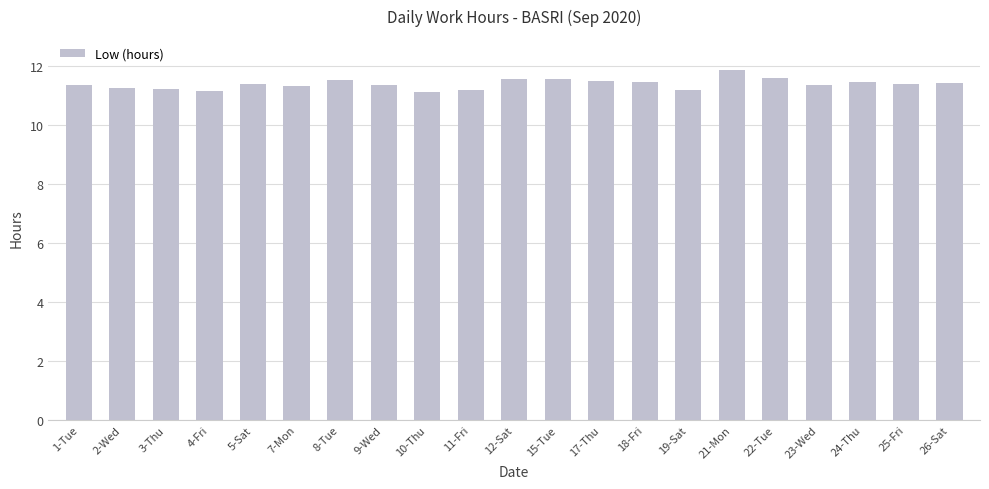

Read the value at 26-Sat.

11.4